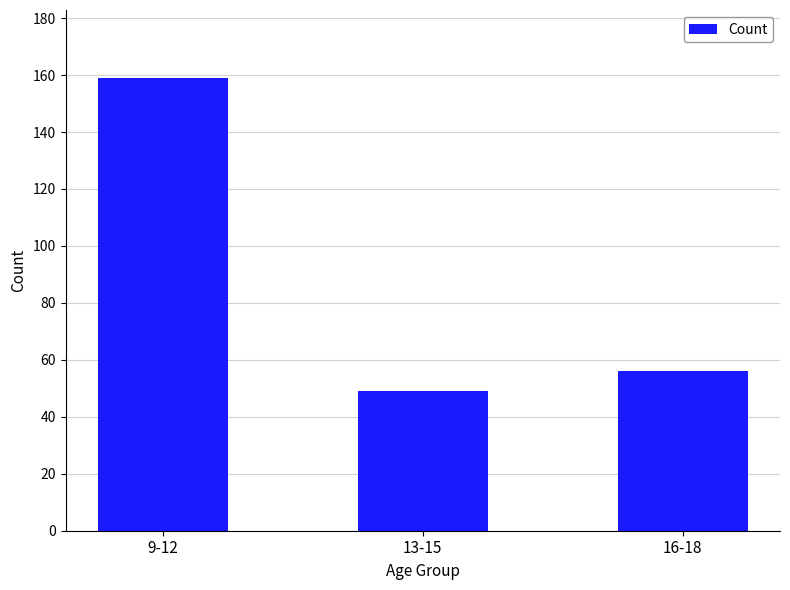

What is the difference between the maximum and minimum values?

110